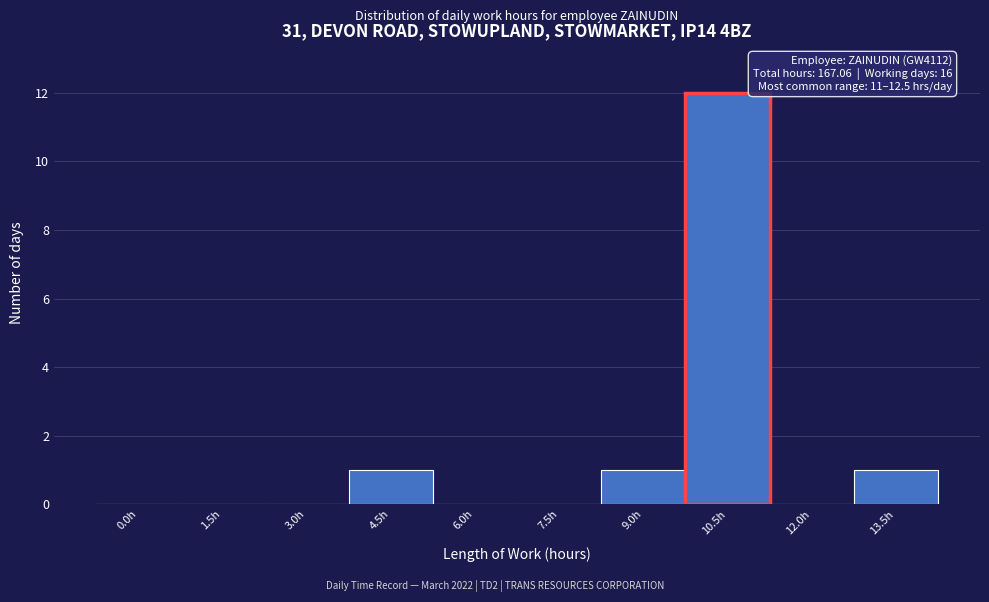

Reading left to right, transcribe all the data shown in this chart.

0.0h=0	1.5h=0	3.0h=0	4.5h=1	6.0h=0	7.5h=0	9.0h=1	10.5h=12	12.0h=0	13.5h=1